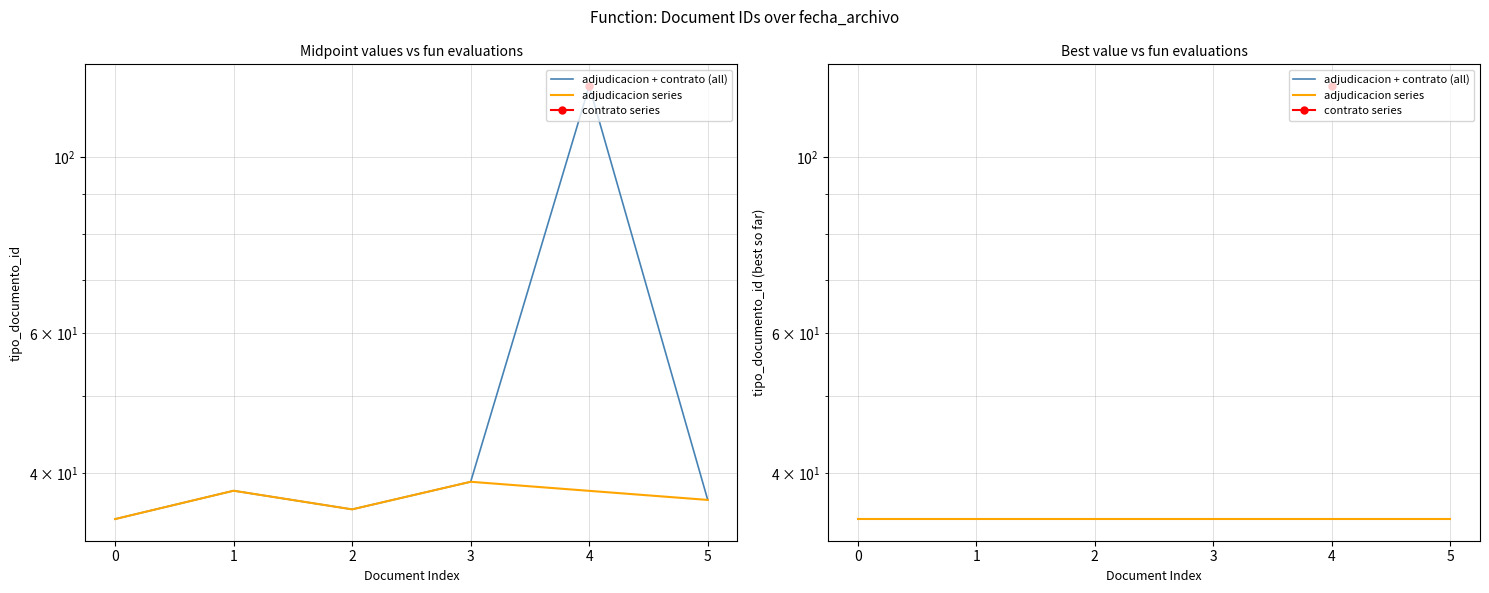

What is the value of the 6th point from the left?

35